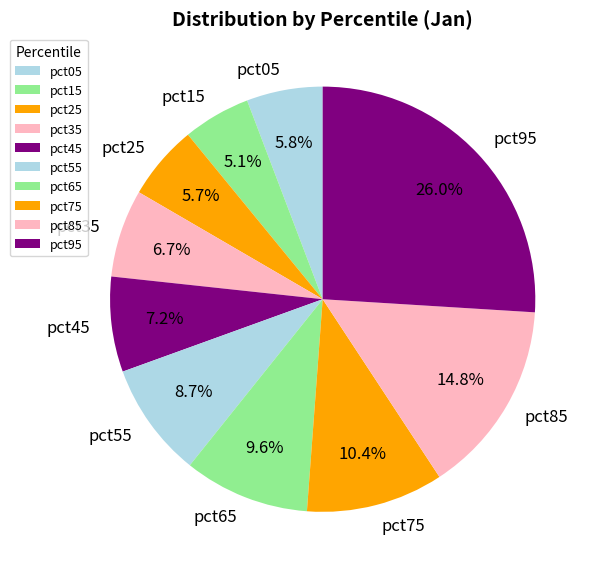

How many slices are in this pie chart?

10